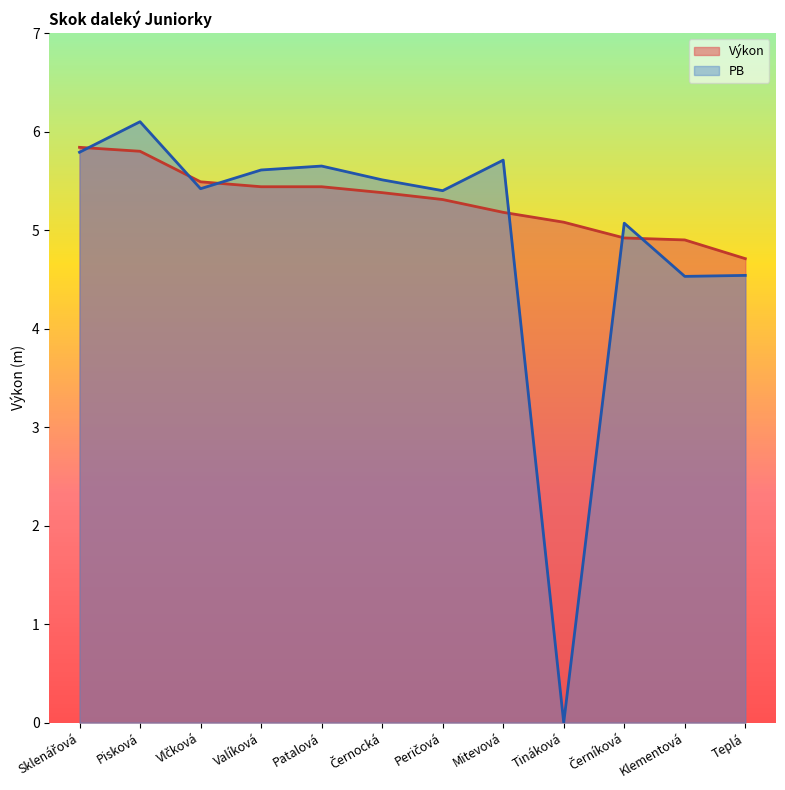

What is the label of the 10th point from the right?

Vlčková